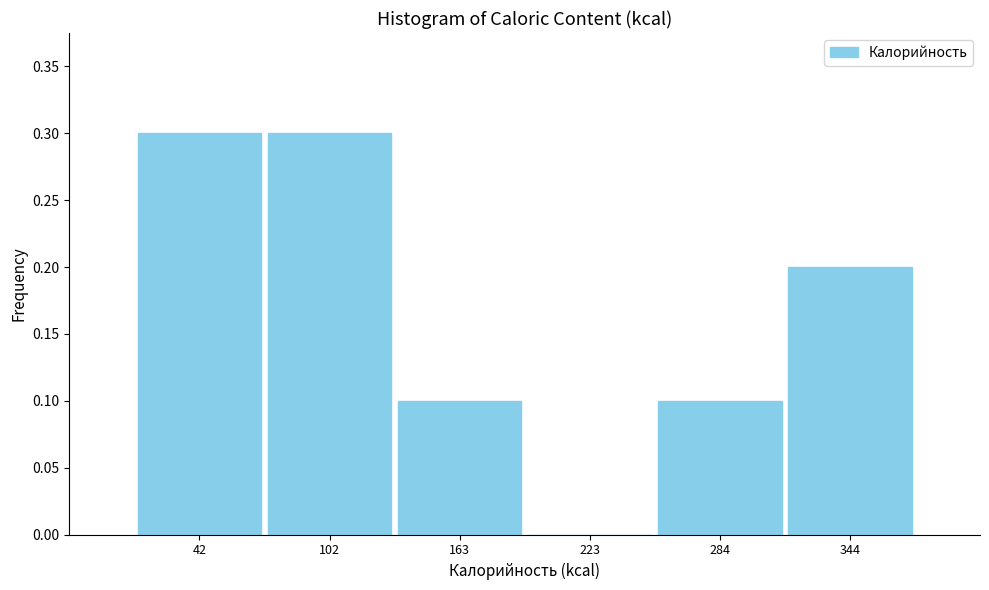

How tall is the bar that spans 70 to 130 on the x-axis? Neither the bar edges nor the heights are printed on the chart, so give them approximately, as read against the axes.

0.3